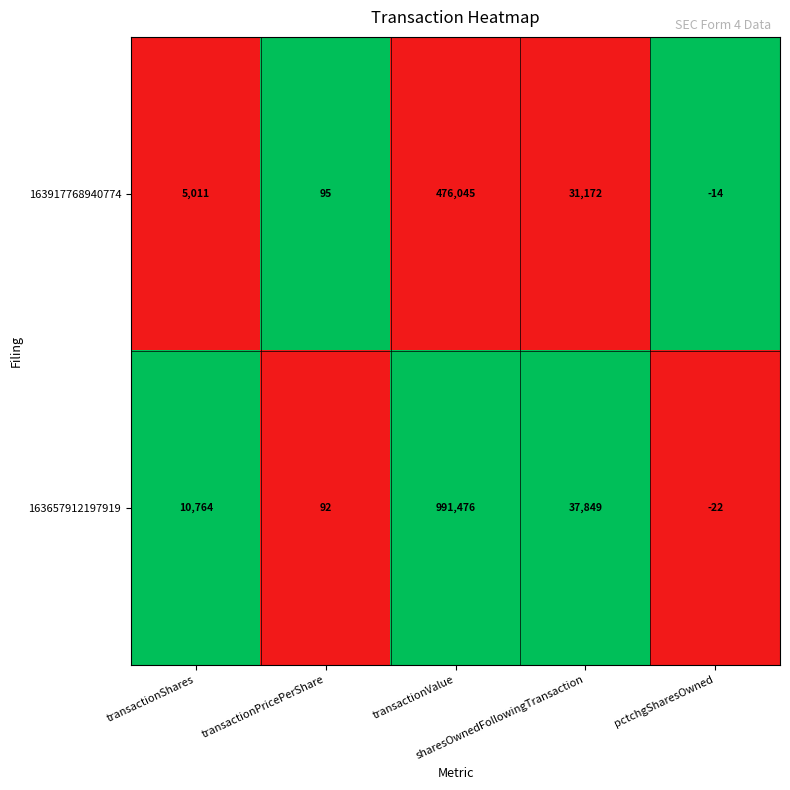

What is the average value of the 163657912197919 series?

208032